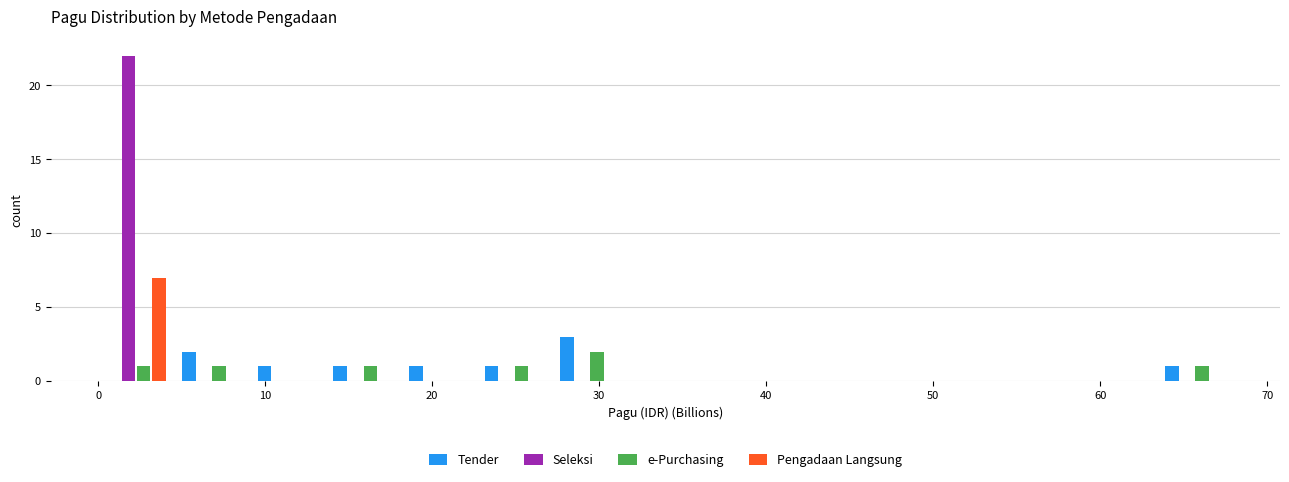

In the Pengadaan Langsung series, which range on the x-axis has the tallest bar?

0 to 5